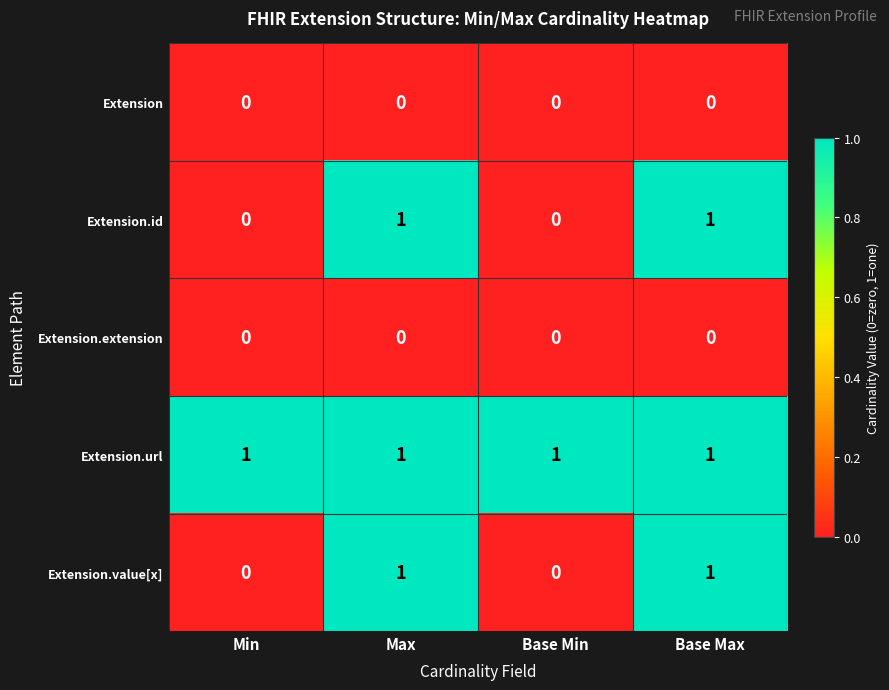

What is the sum of all Extension.url values?

4